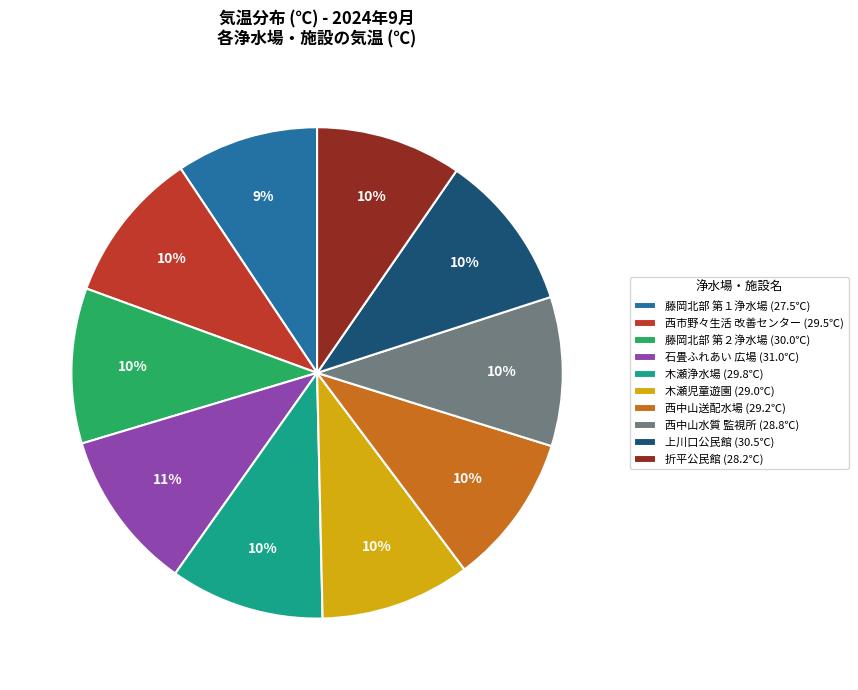

True or false: 上川口公民館 (30.5℃) accounts for 19% of the total.

False